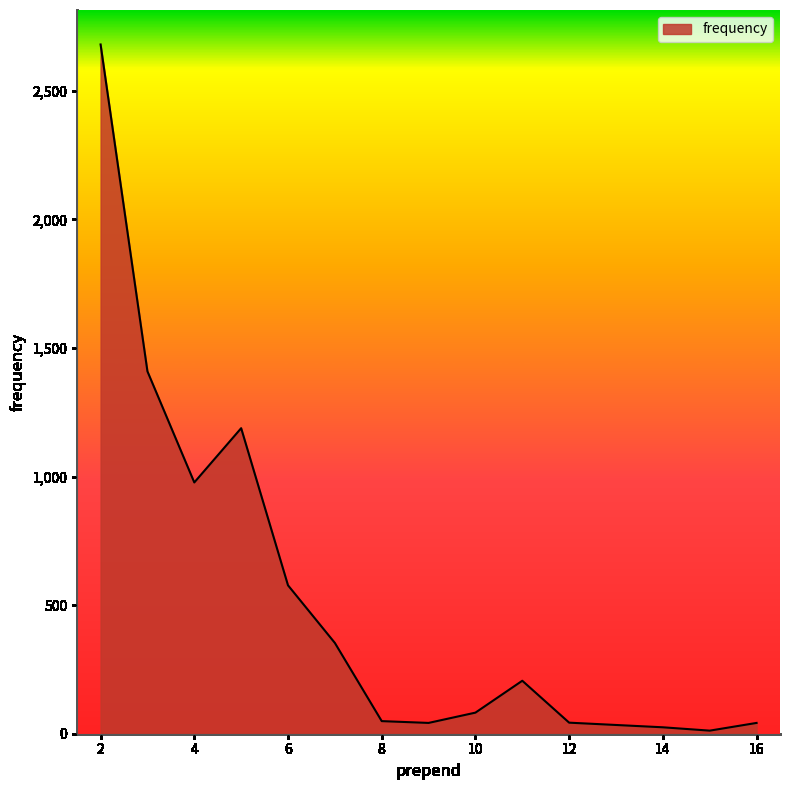

What is the maximum value shown in the chart?

2680